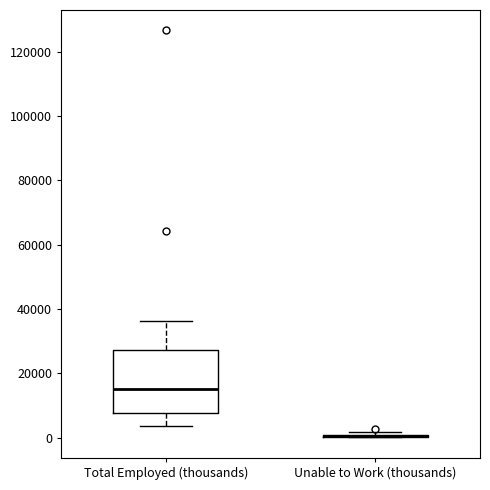

Reading left to right, read every box against the y-axis: the position of its median line, the range the box covers, and the ends of its whiskers. The values are not printed on the chart, so give them approximately, as read against the axis.

Total Employed (thousands): median 16000, box 8000 to 28000, whiskers 4000 to 36000
Unable to Work (thousands): box collapsed to a line at 0, whiskers 0 to 2000